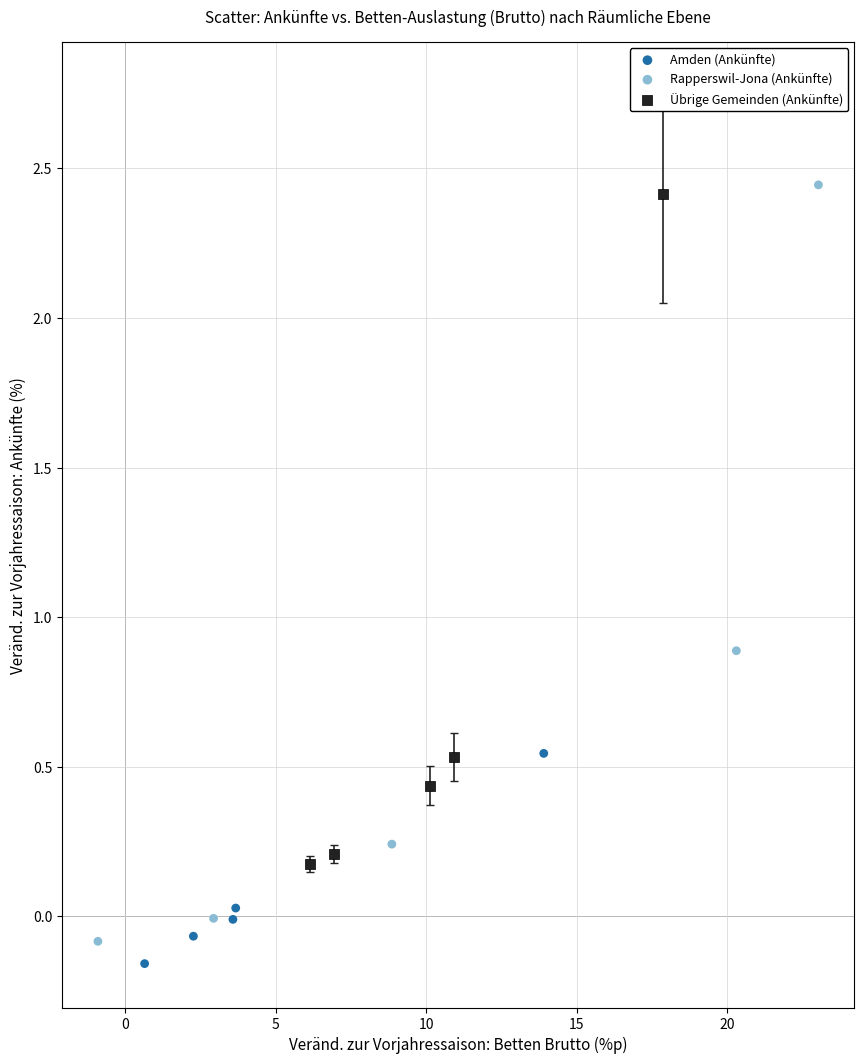

Which series has the largest Y range (max minus min)?

Rapperswil-Jona (Ankünfte)